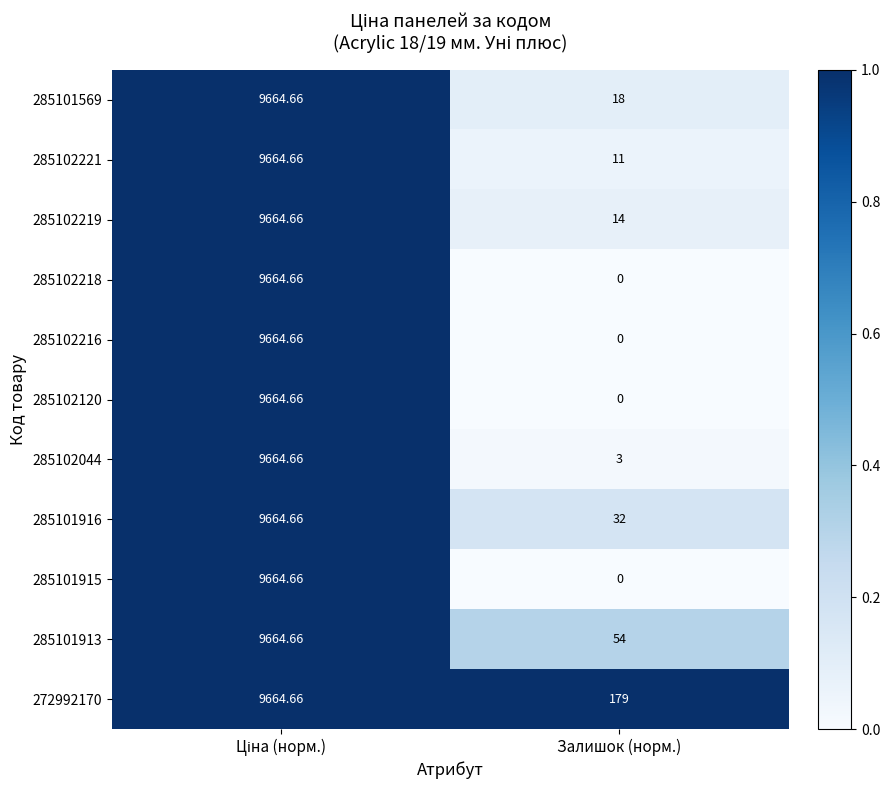

At which label is 285102044 closest to 4833?

Залишок (норм.)